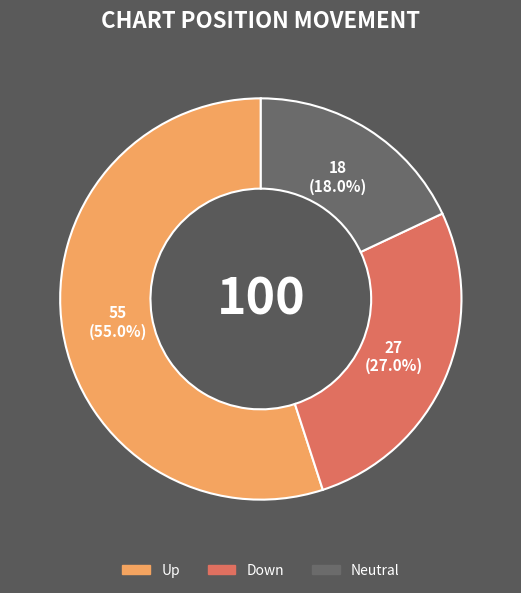

Does any single category account for the majority?

Yes